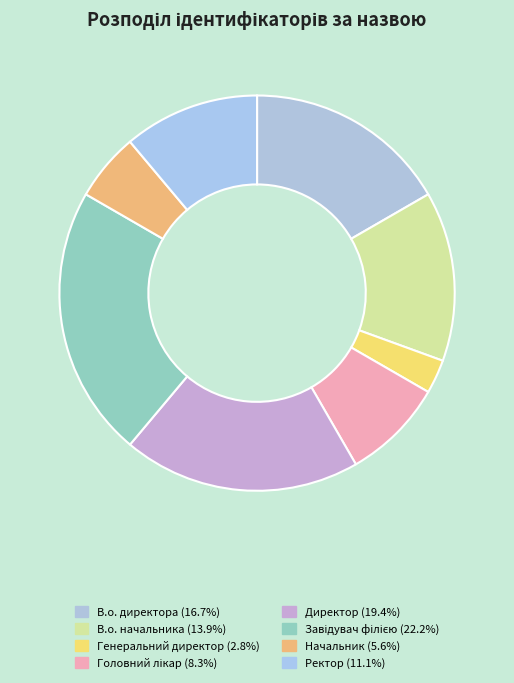

How many segments does this pie chart have?

8